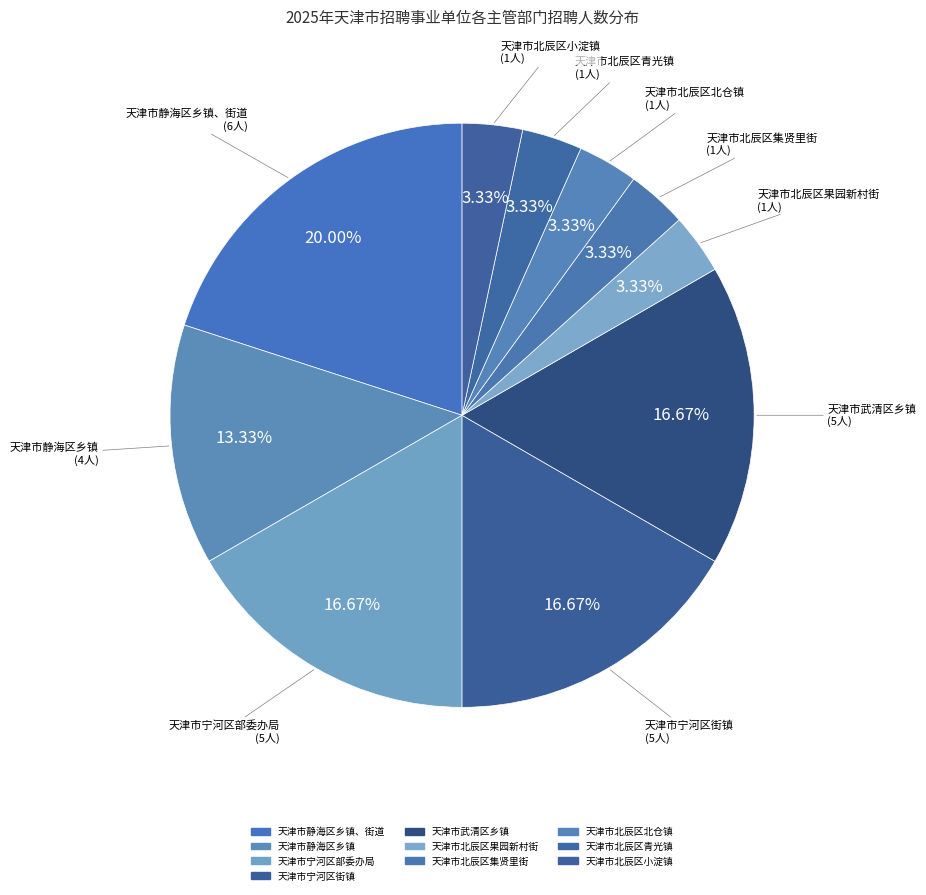

How many slices are in this pie chart?

10